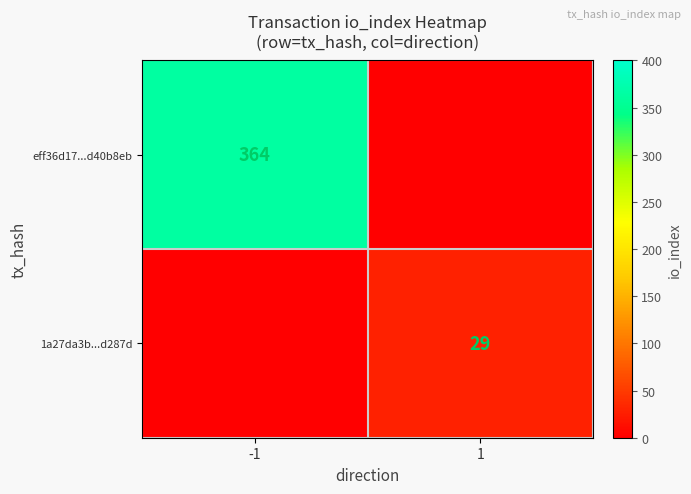

The 1a27da3b...d287d series shows 50 at 1. True or false?

False